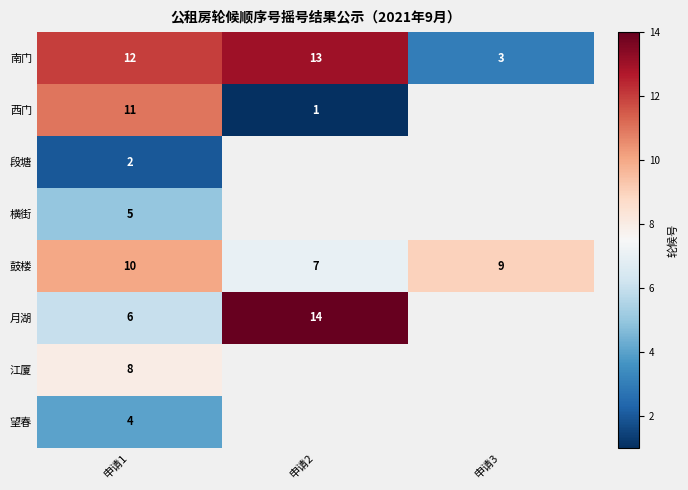

What is the sum of the 南门 values at 申请3 and 申请2?

16